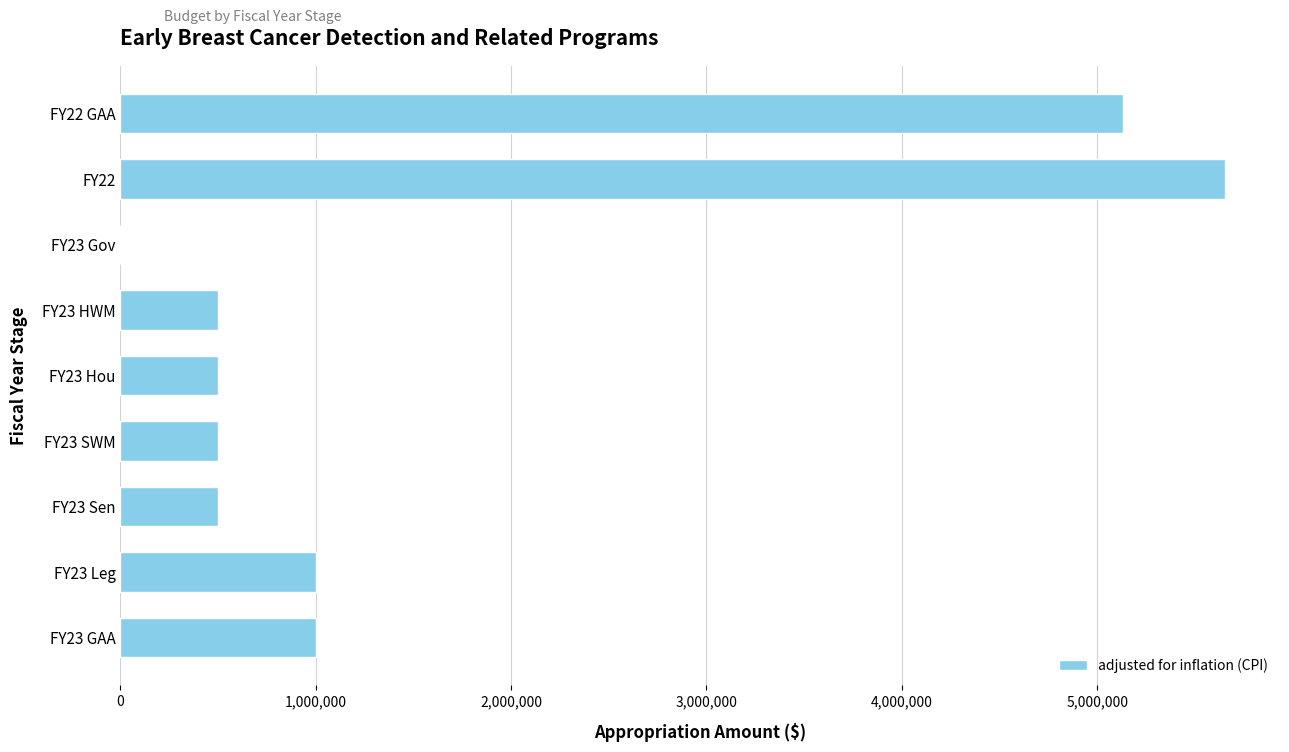

Reading top to bottom, list all the values displayed in this chart.

FY22 GAA=5131477	FY22=5653108	FY23 Gov=0	FY23 HWM=500000	FY23 Hou=500000	FY23 SWM=500000	FY23 Sen=500000	FY23 Leg=1000000	FY23 GAA=1000000